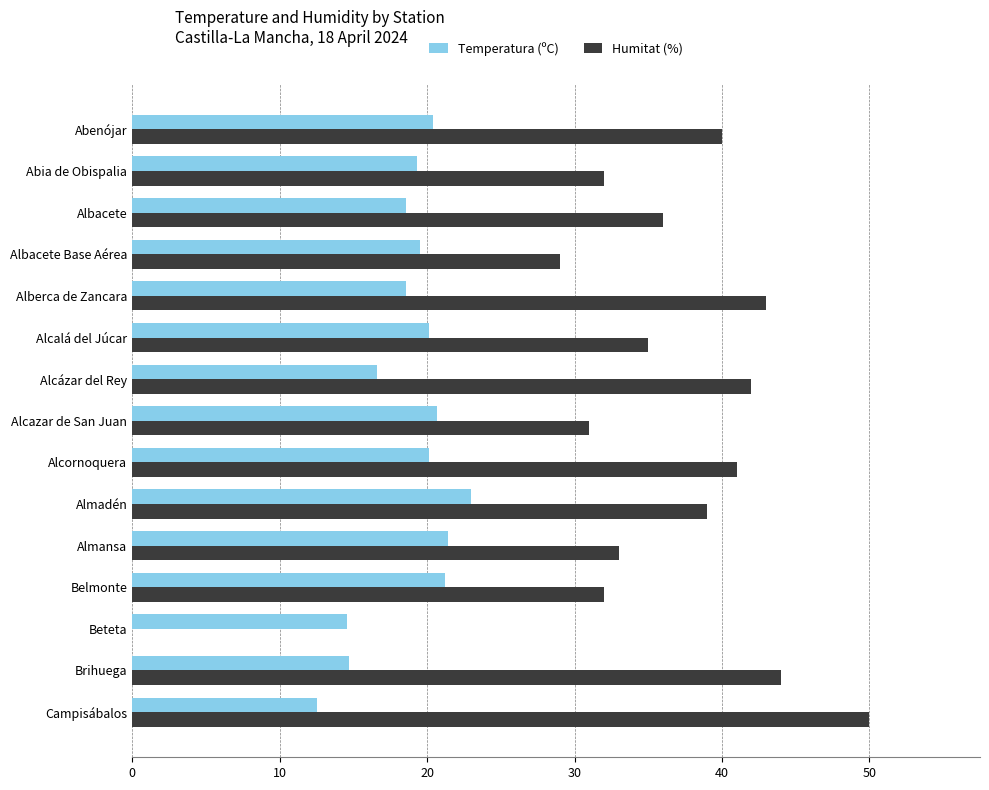

Which series has the largest range (max minus min)?

Humitat (%)